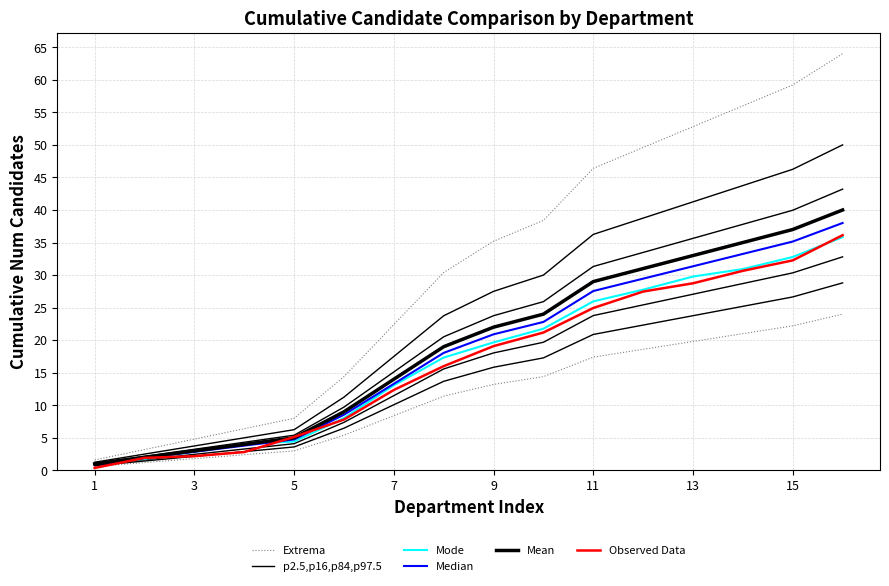

Rank the series by their maximum value, from highest to lowest.

Extrema, Mean, Median, Observed Data, Mode, p2.5,p16,p84,p97.5